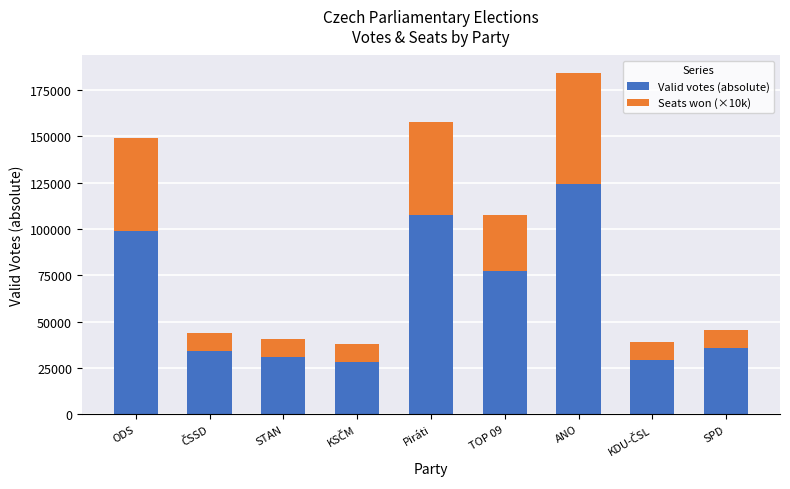

Does the chart contain any negative values?

No